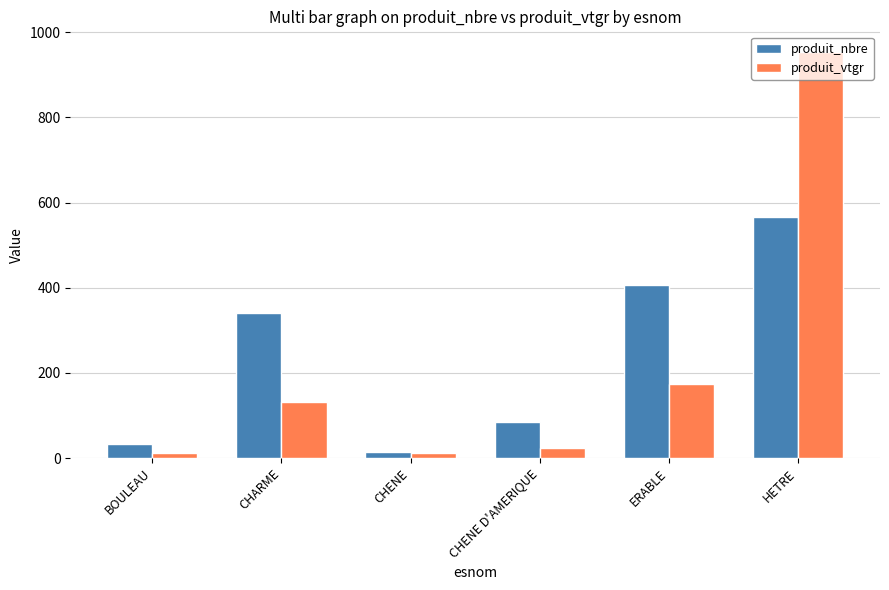

How many groups of bars are there?

6